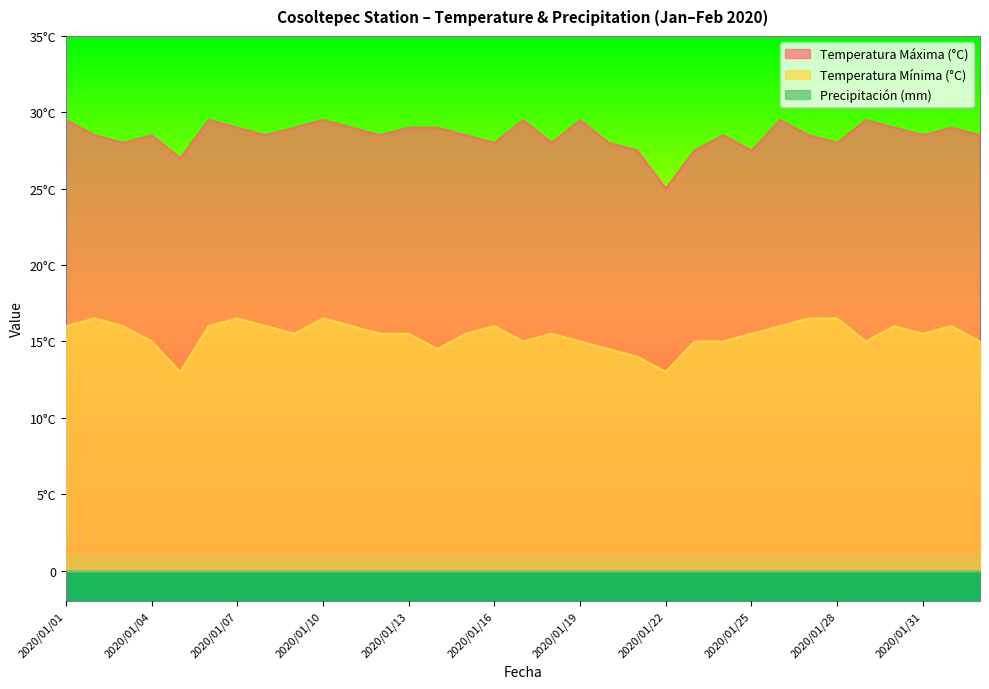

What is the total value across all series at 2020/01/05?

40.0